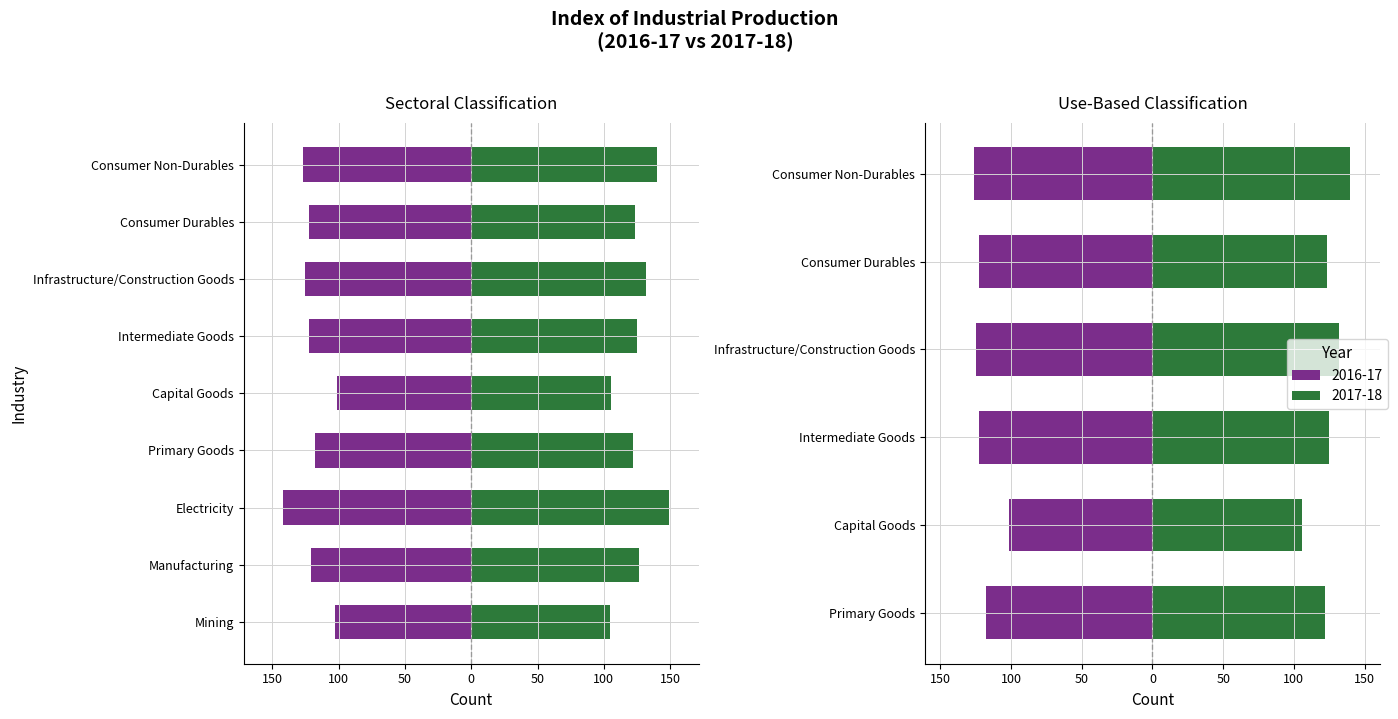

How many groups of bars are there?

9